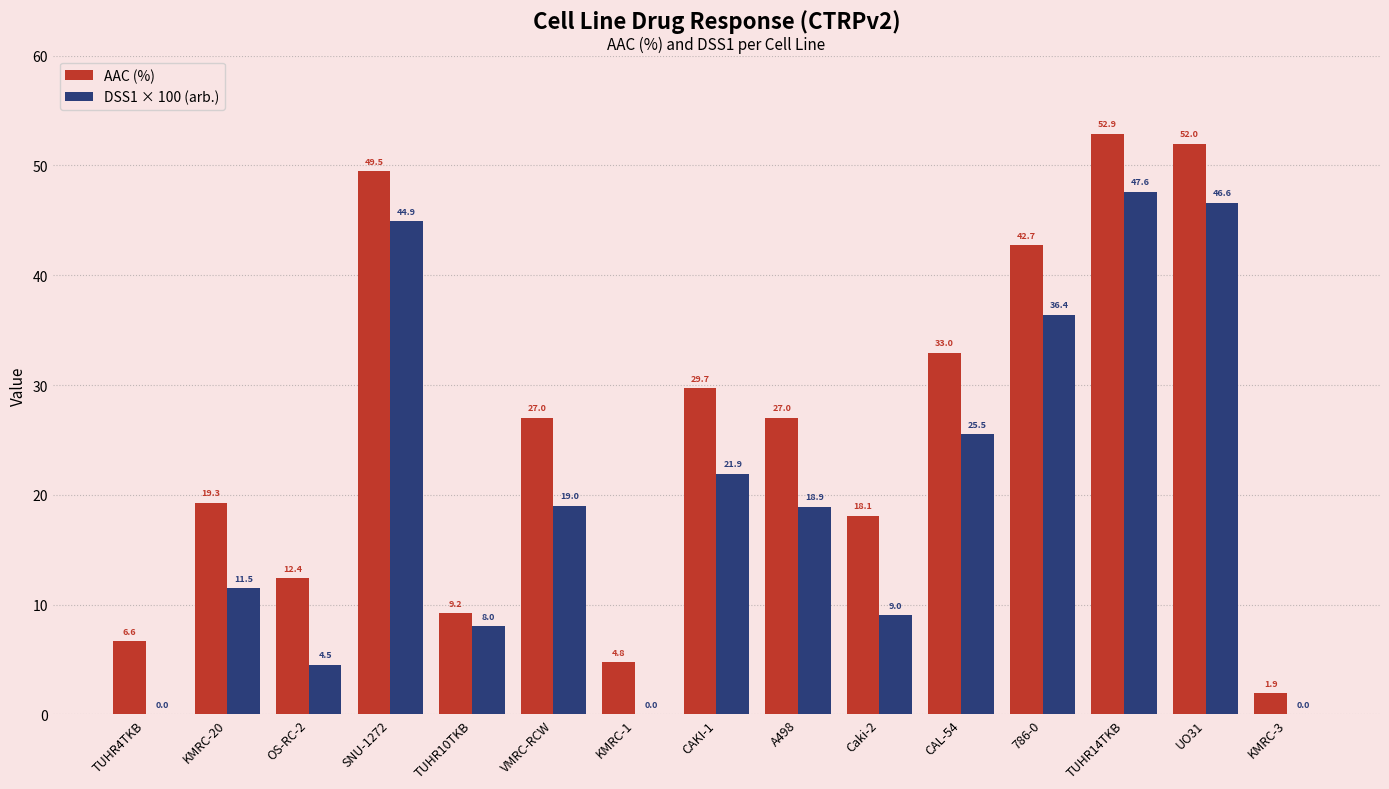

Is it true that DSS1 × 100 (arb.) equals -25.3 at KMRC-3?

False